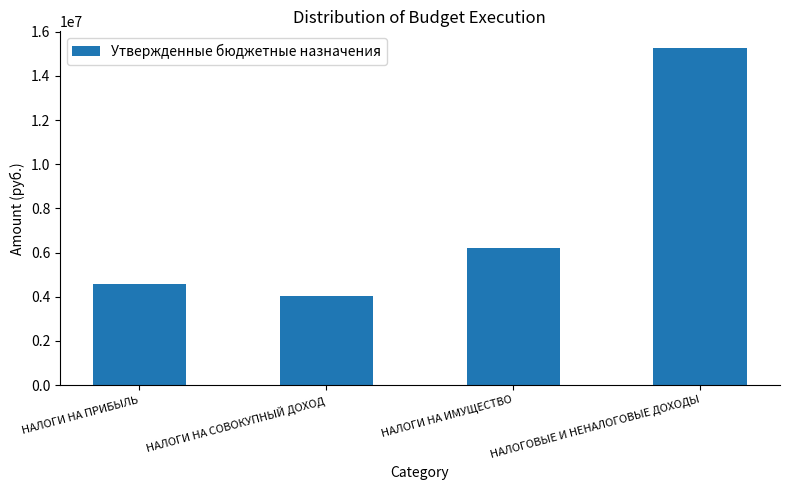

How many bars are there in total?

4